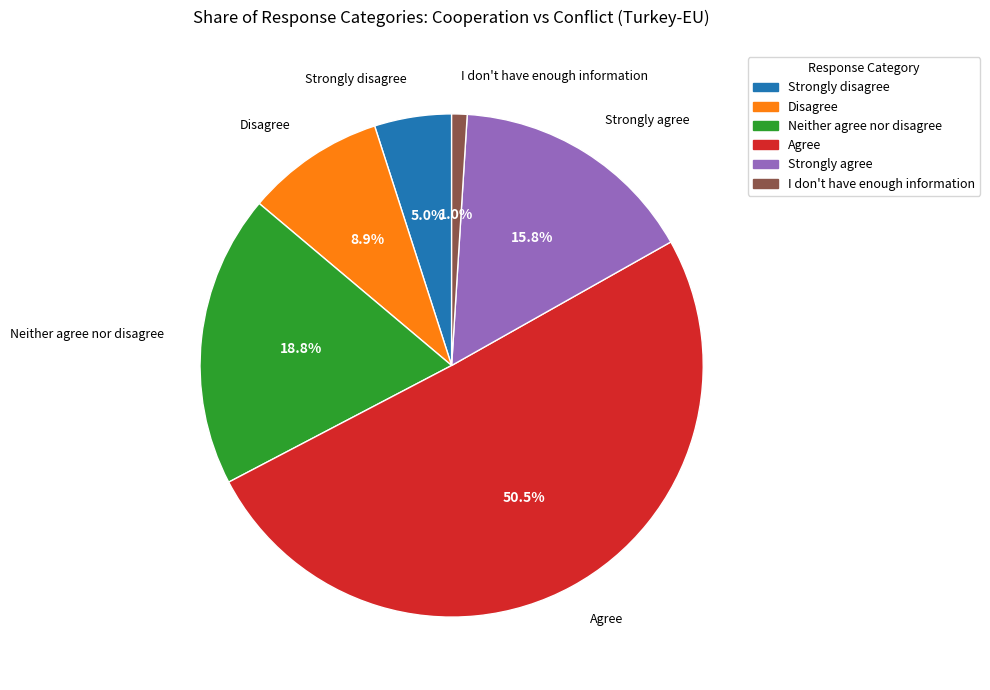

Which category accounts for the majority?

Agree